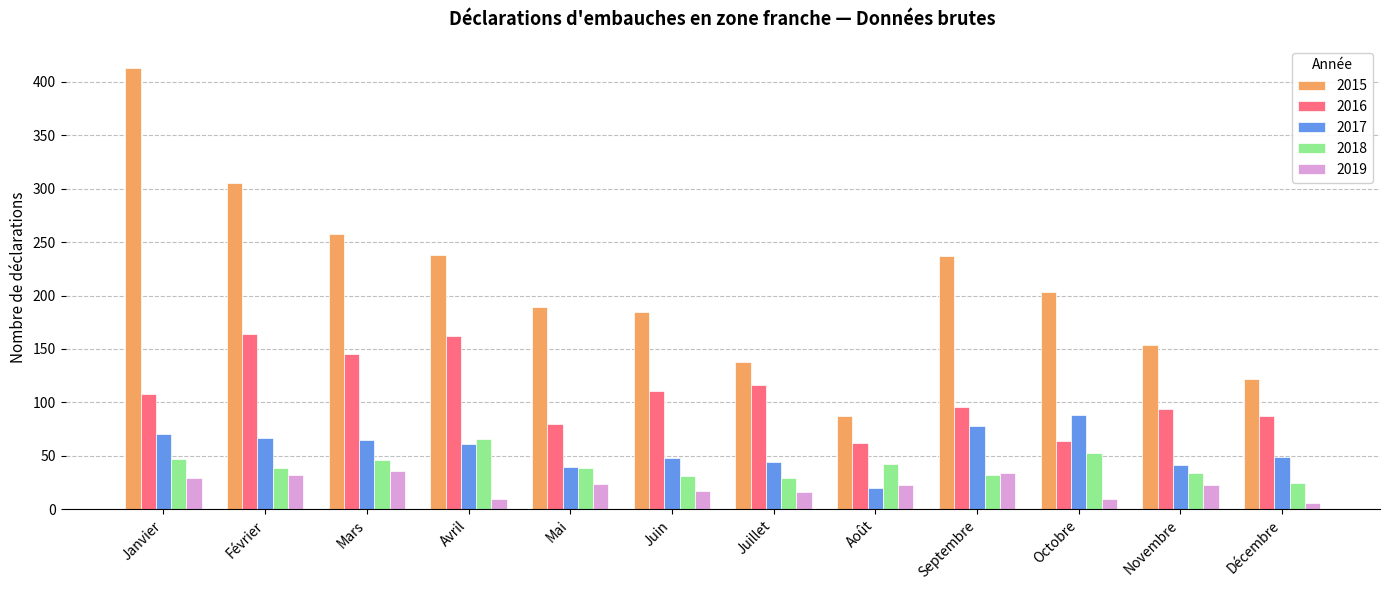

What is the minimum value shown in the chart?

6